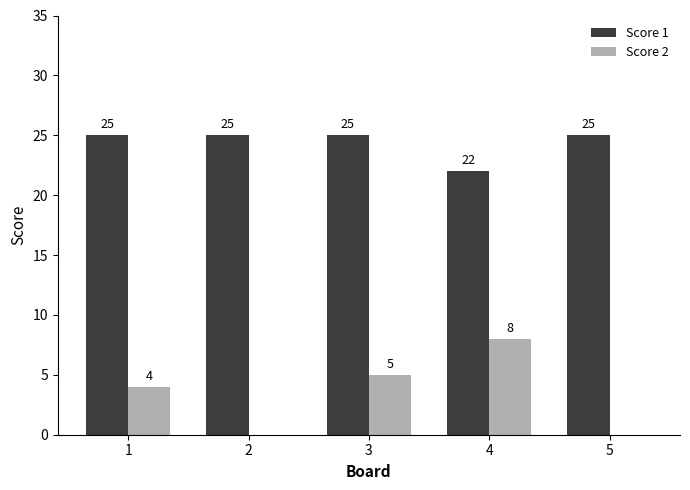

How many categories are shown in the chart?

5